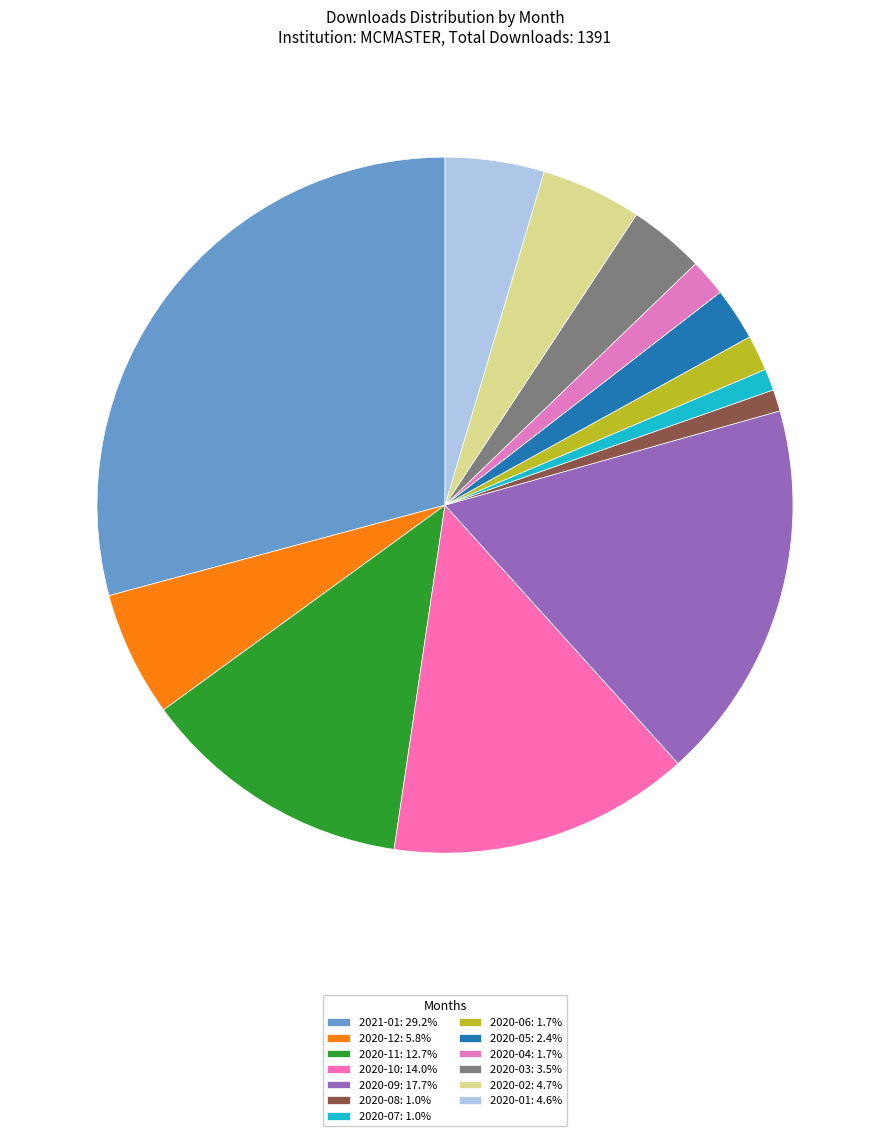

What is the change in value from 2020-11 to 2020-05?

-142